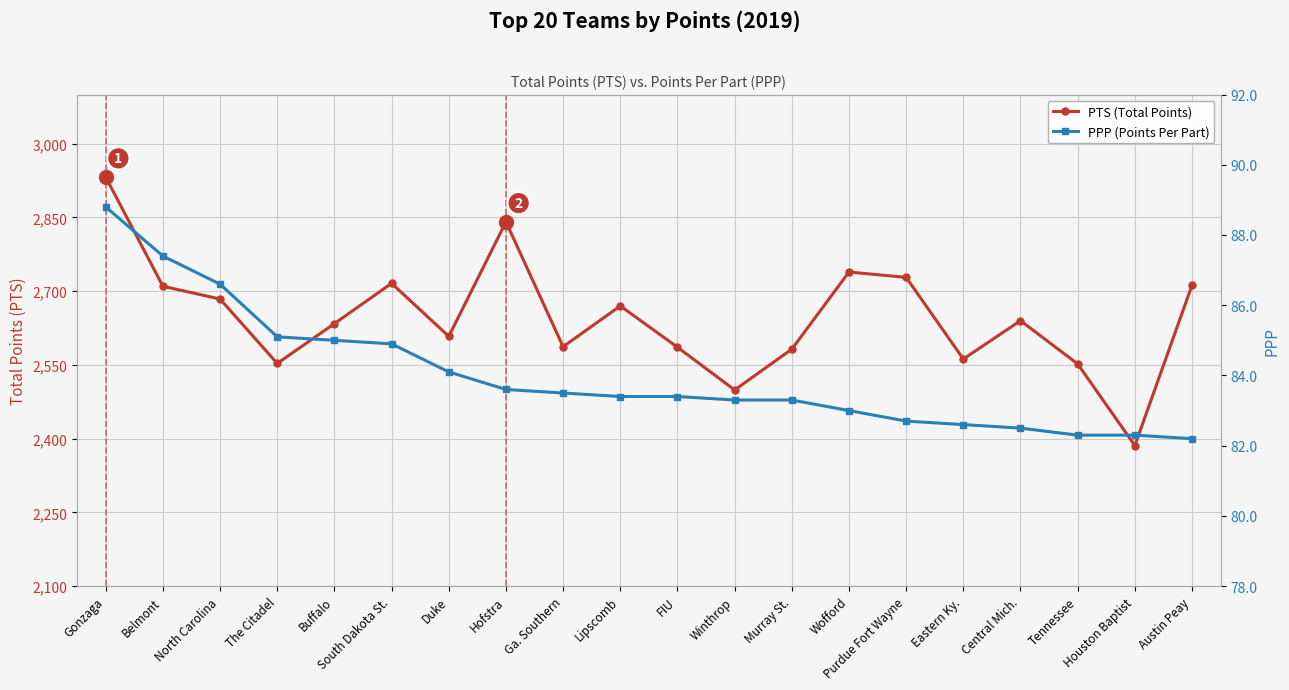

What is the difference between the highest and lowest values at Tennessee?

2469.7